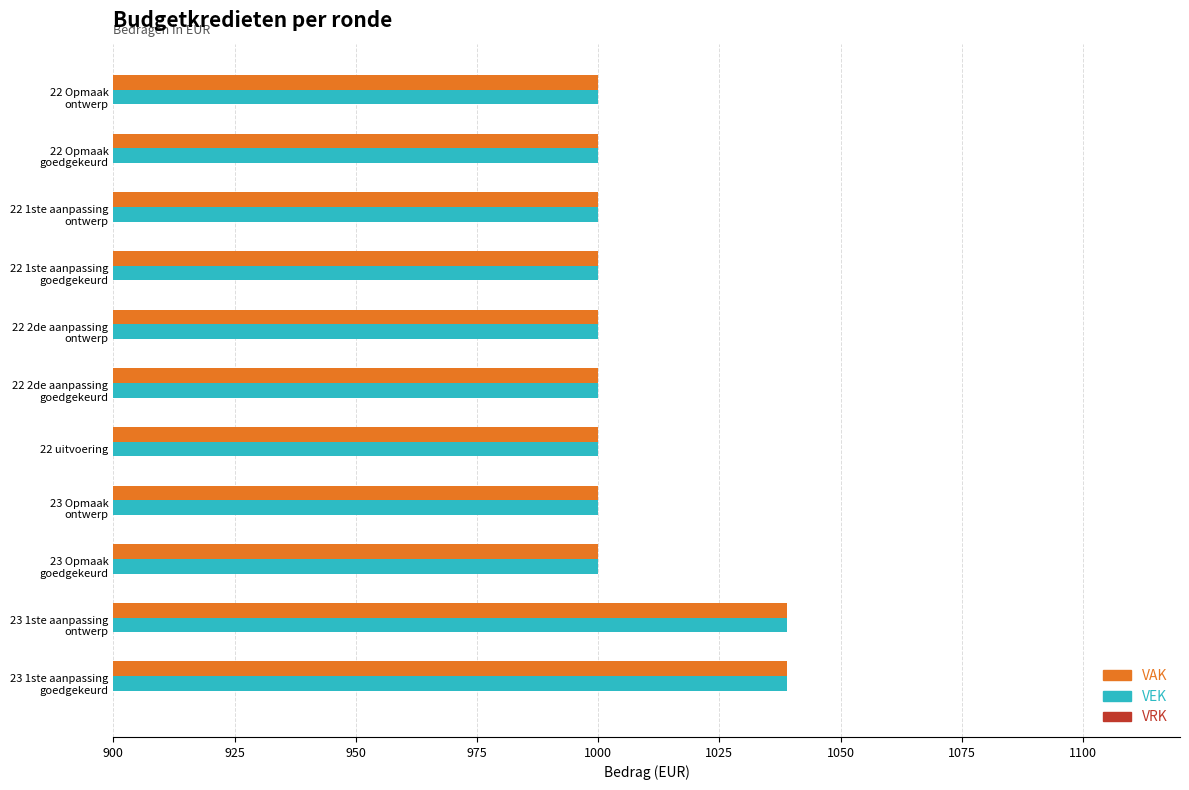

What is the sum of all VEK values?

11078